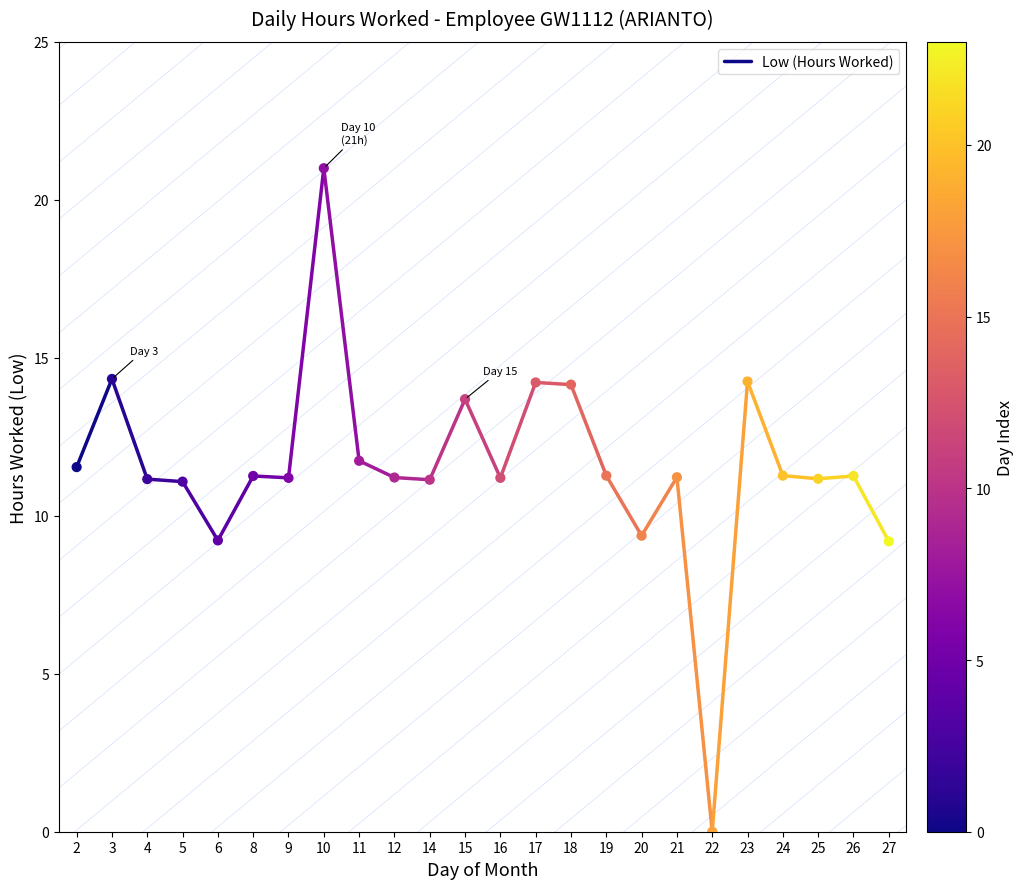

What is the range of Y values (max minus min)?

21.0